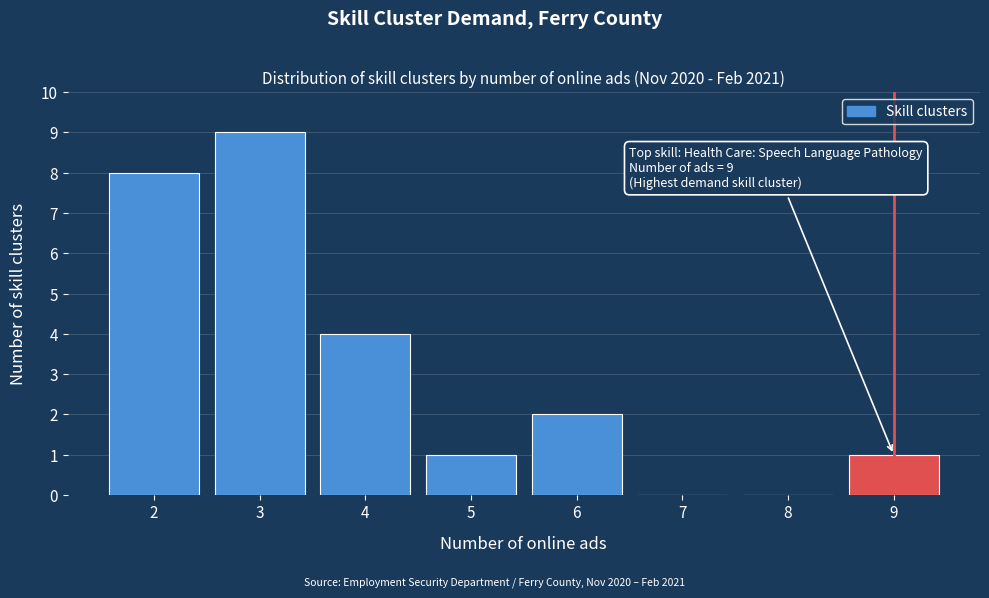

Over which range of the x-axis is the bar tallest?

2.5 to 3.5